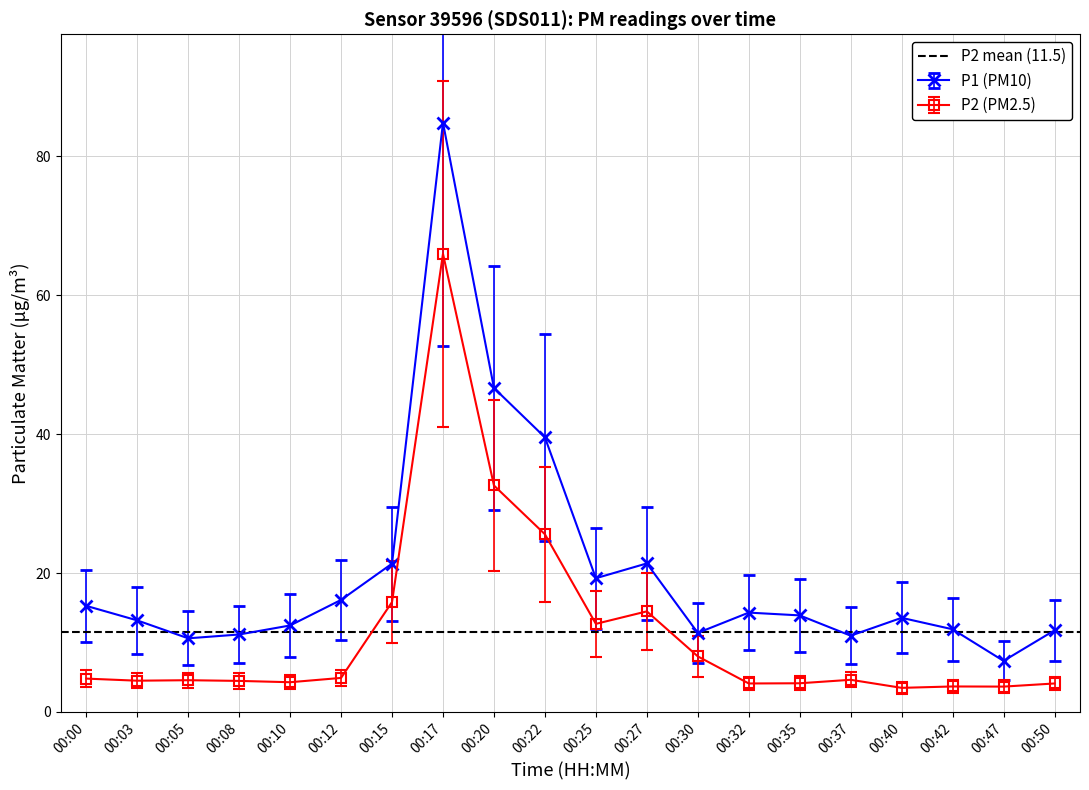

At which label does P1 first exceed 13?

00:00